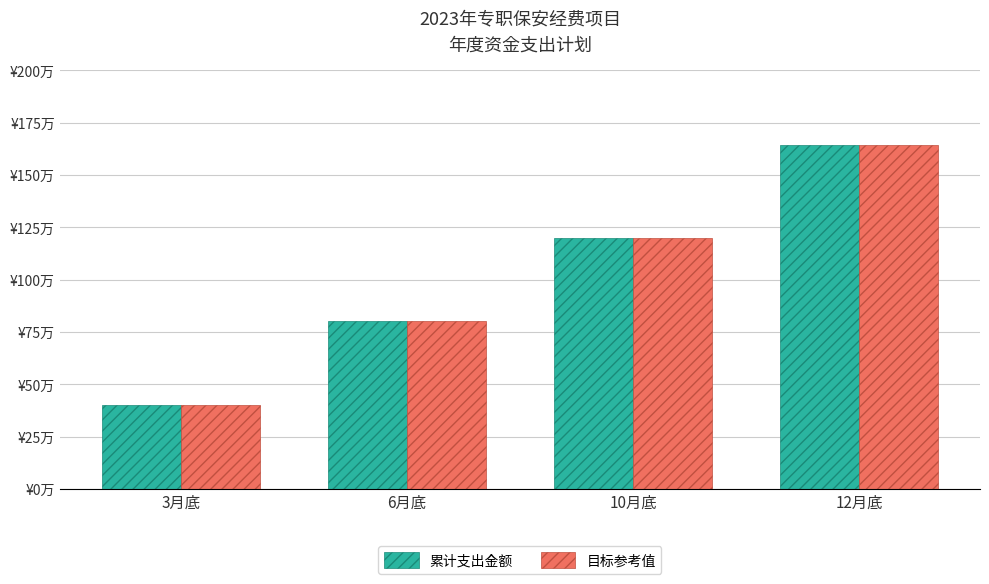

What is the total value across all series at 3月底?

80.0